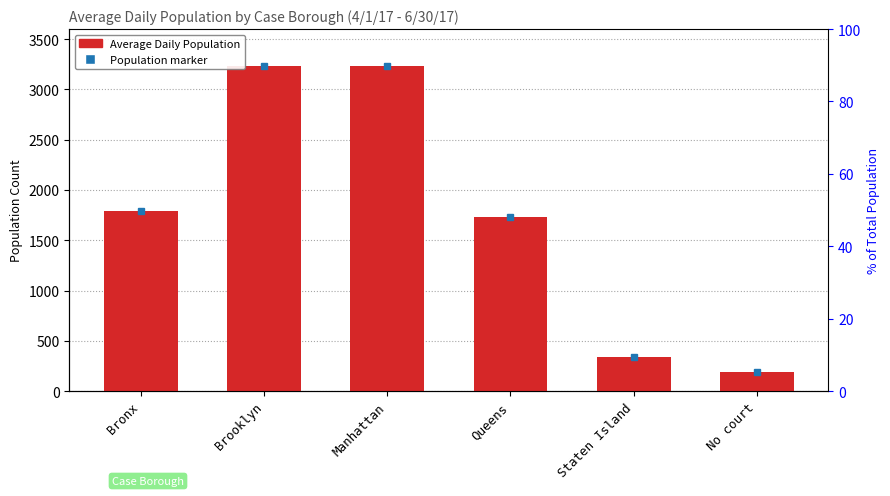

Reading right to left, what are all the values shown in this chart?

No court=192.9	Staten Island=336.0	Queens=1728.0	Manhattan=3232.0	Brooklyn=3231.7	Bronx=1790.0